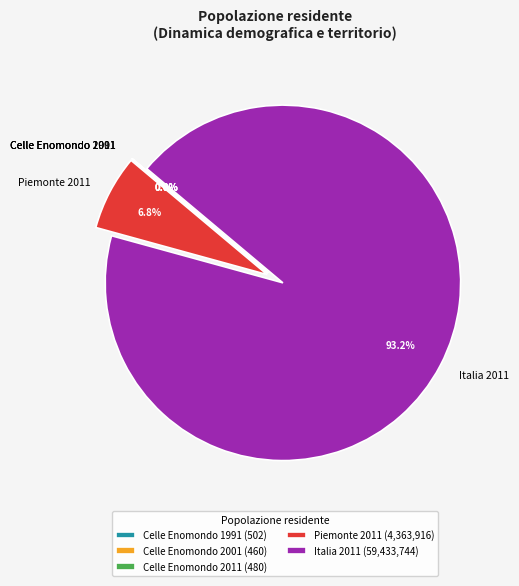

How much of the chart is everything except Piemonte 2011?

93.2%